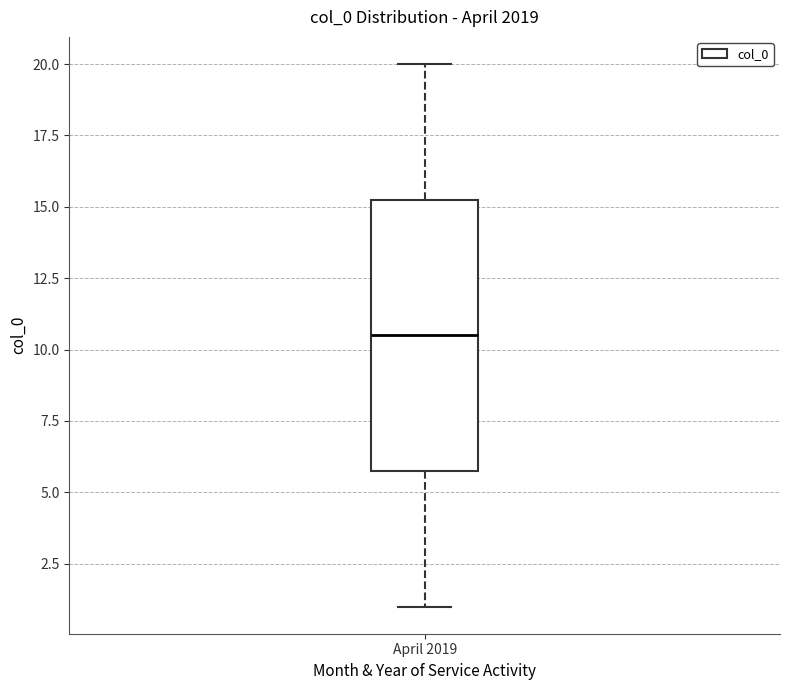

Where does the median line of the box for April 2019 sit on the y-axis? The values are not printed on the chart, so give them approximately, as read against the axis.

10.5